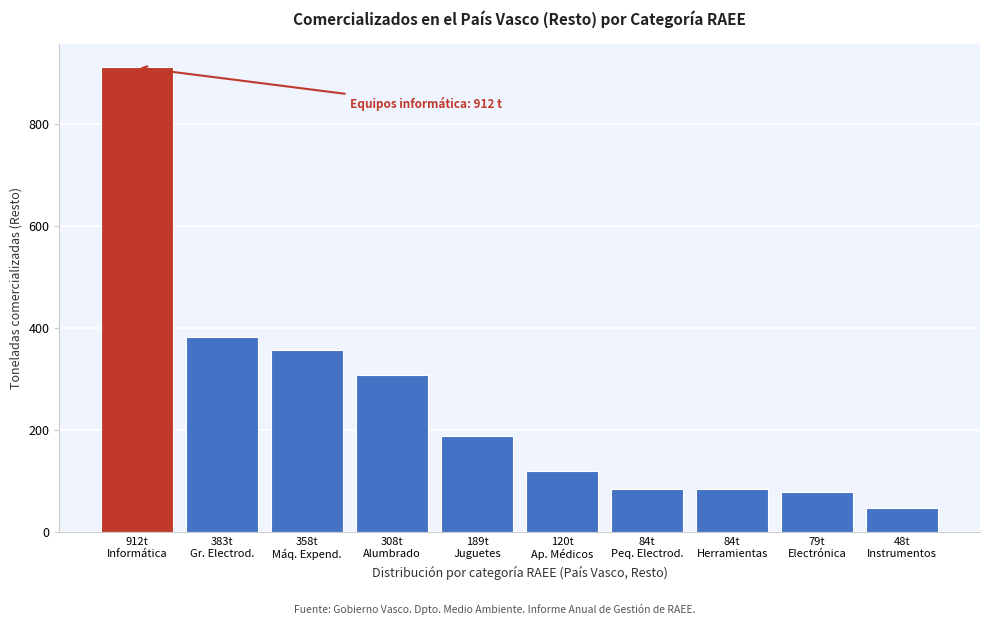

What is the difference between the second highest and minimum values?

333.9